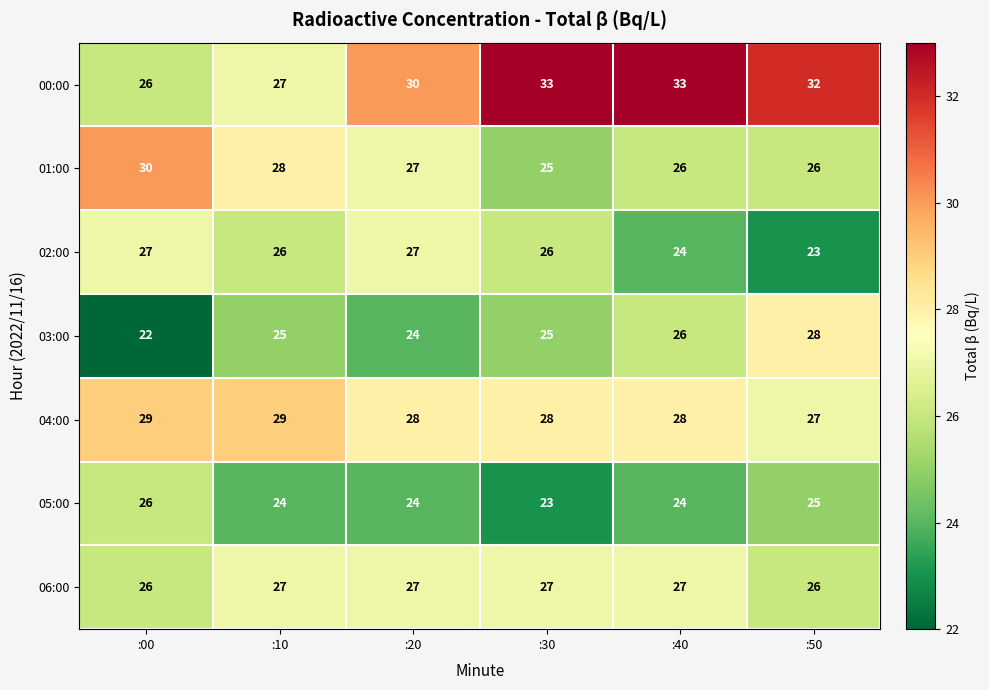

Where does the 01:00 series first go above 27?

:00